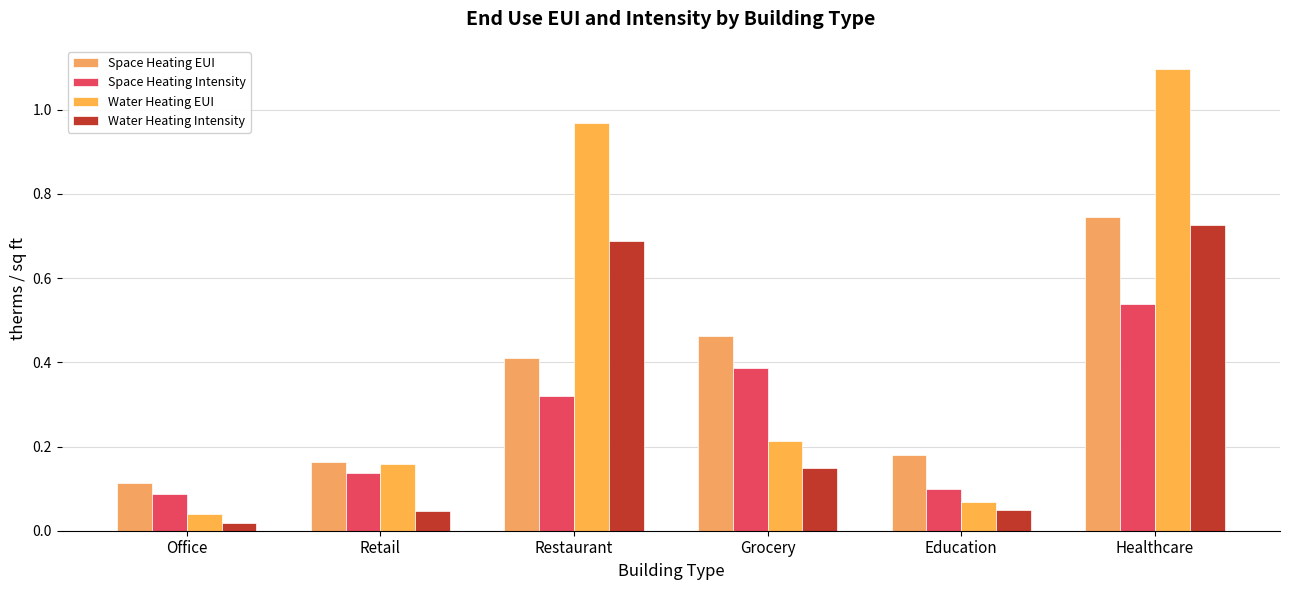

Reading right to left, transcribe all the data shown in this chart.

Space Heating EUI: 0.7	0.2	0.5	0.4	0.2	0.1
Space Heating Intensity: 0.5	0.1	0.4	0.3	0.1	0.1
Water Heating EUI: 1.1	0.1	0.2	1.0	0.2	0.0
Water Heating Intensity: 0.7	0.0	0.1	0.7	0.0	0.0